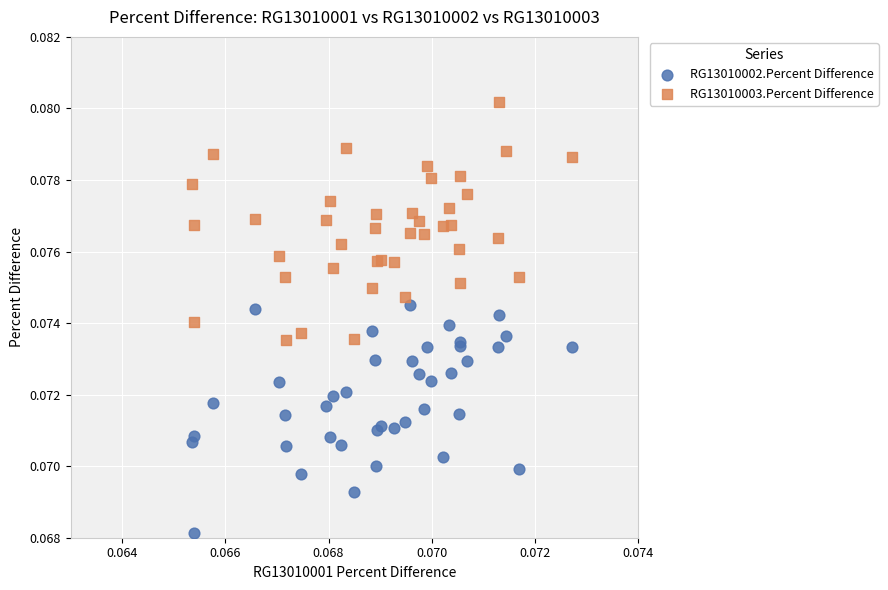

Which series reaches the minimum Y coordinate?

RG13010002.Percent Difference